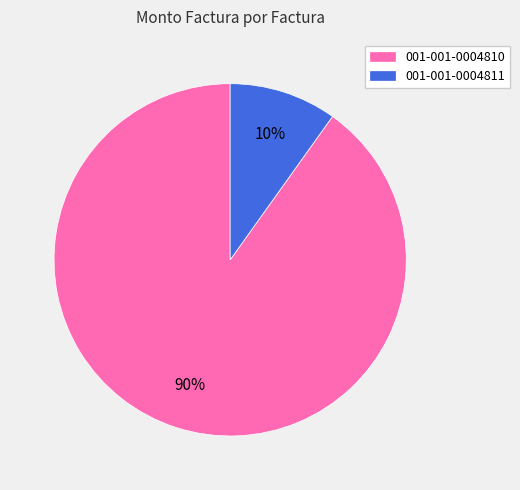

Is the sum of 001-001-0004810 and 001-001-0004811 greater than half?

Yes